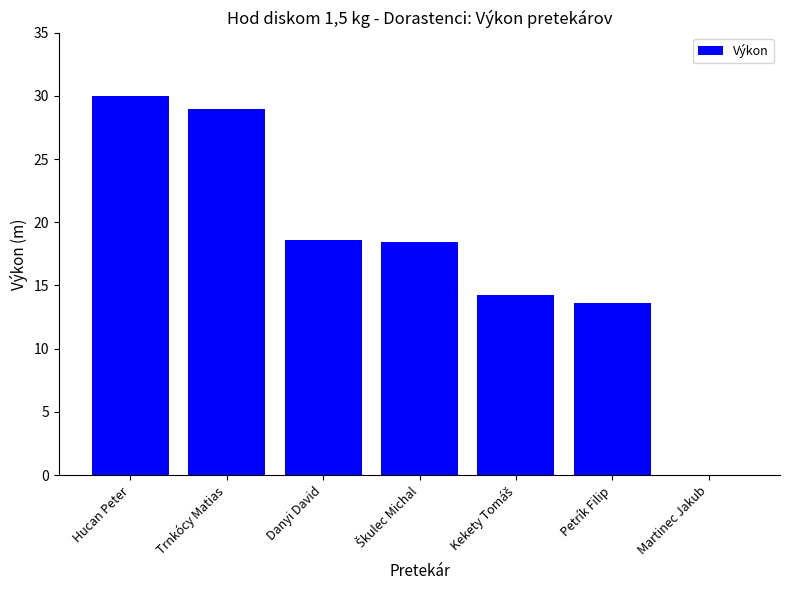

What is the change in value from Petrík Filip to Martinec Jakub?

-13.6